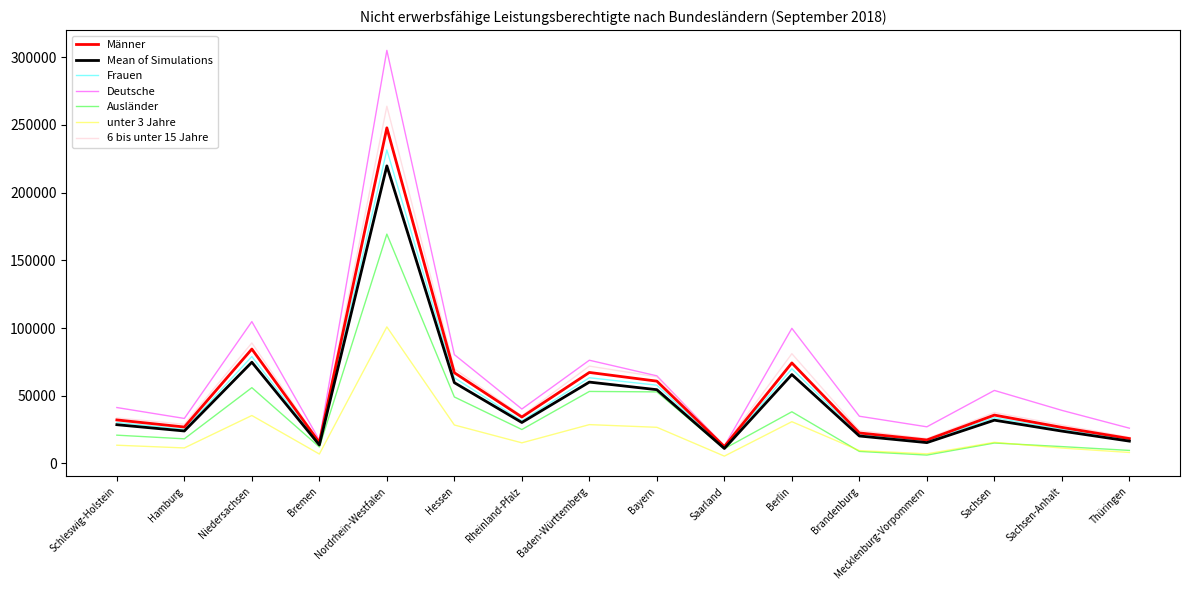

At which category does the chart reach its peak across all series?

Nordrhein-Westfalen